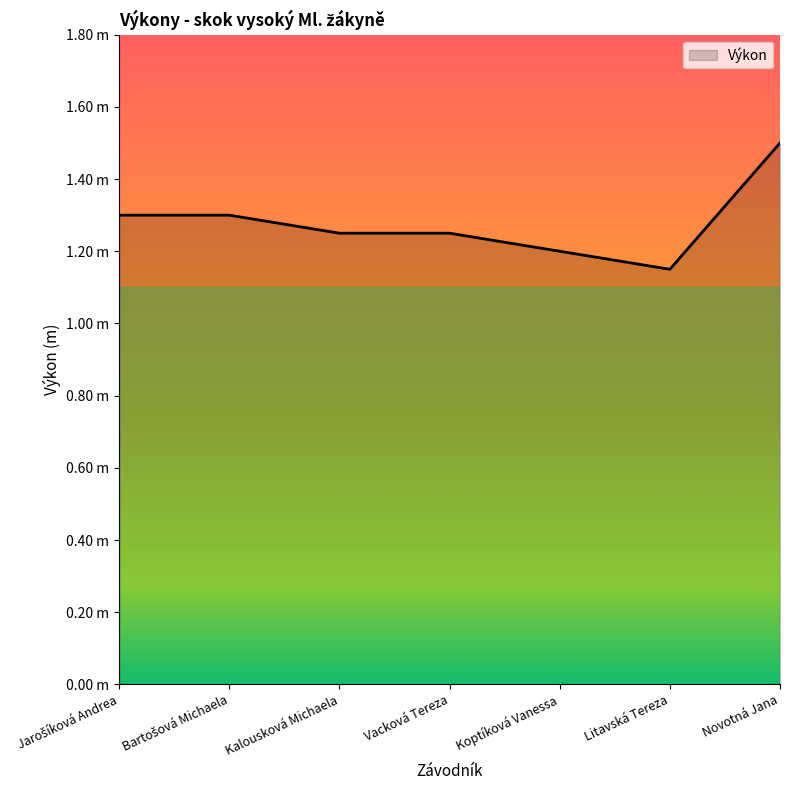

Is it true that the value at Kalousková Michaela is 1.2?

True